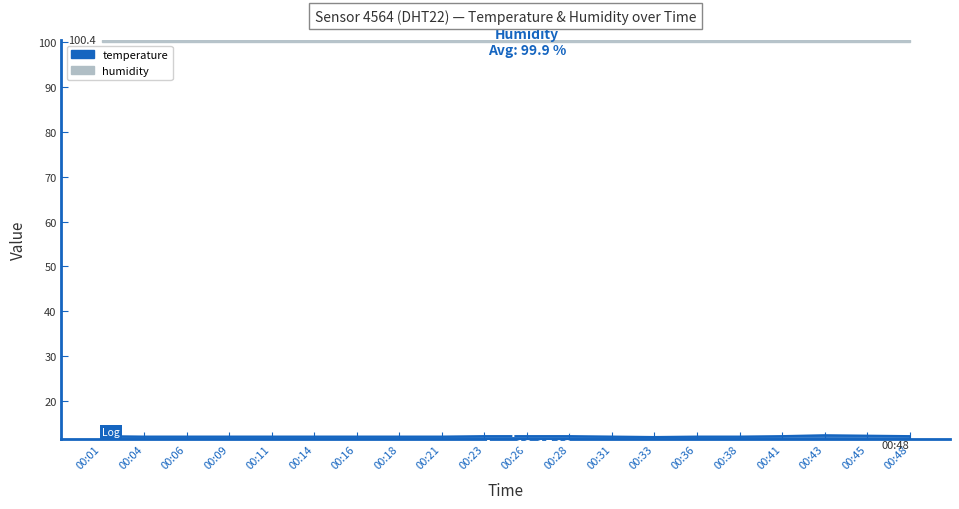

True or false: the data shows 12.2 at 00:41.

True